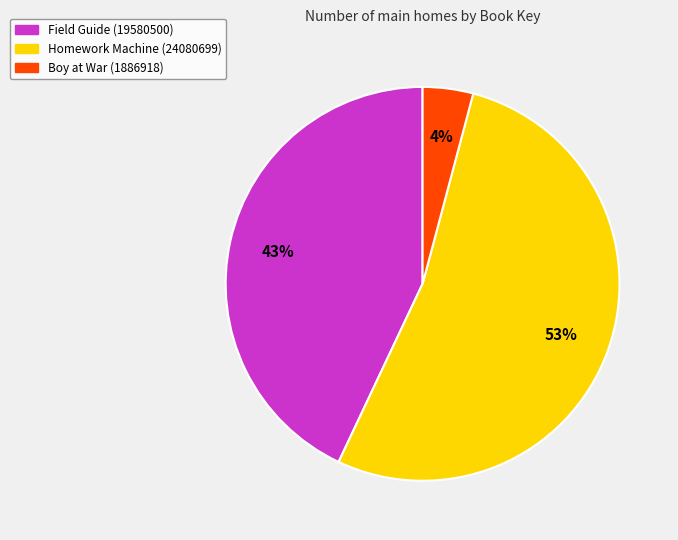

Which has a higher value, Boy at War (1886918) or Field Guide (19580500)?

Field Guide (19580500)